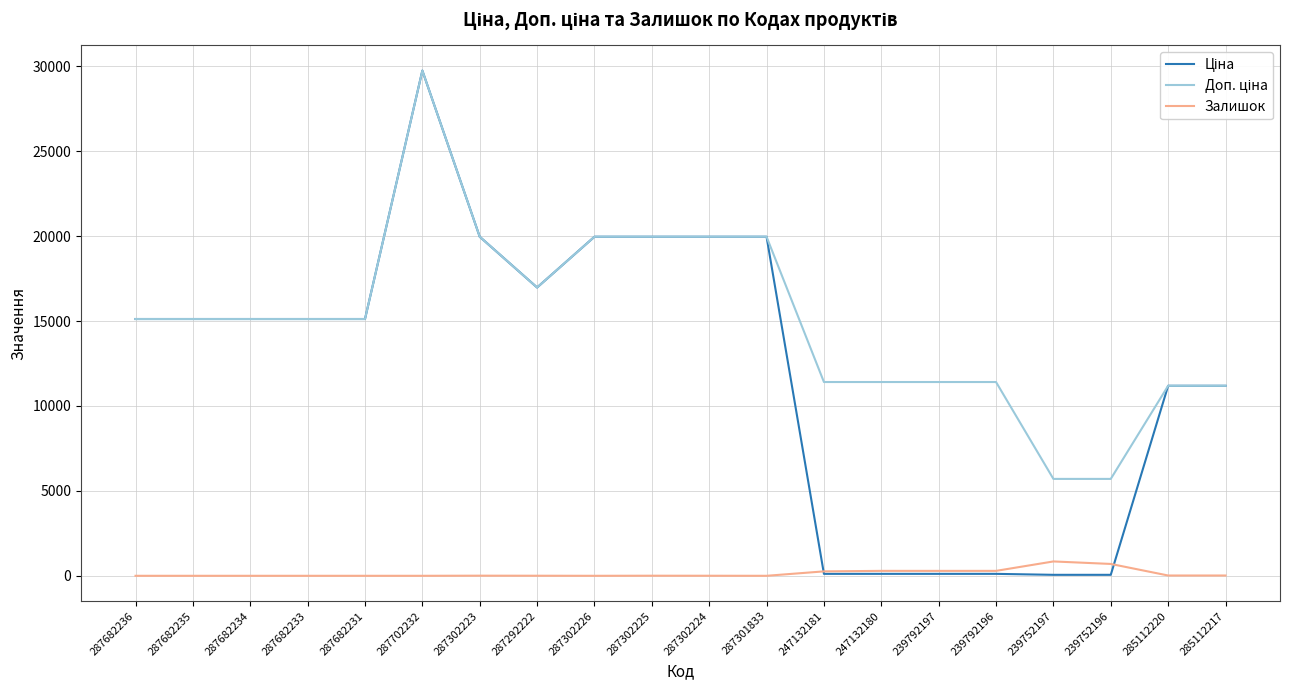

At which category is the sum across all series the highest?

287702232